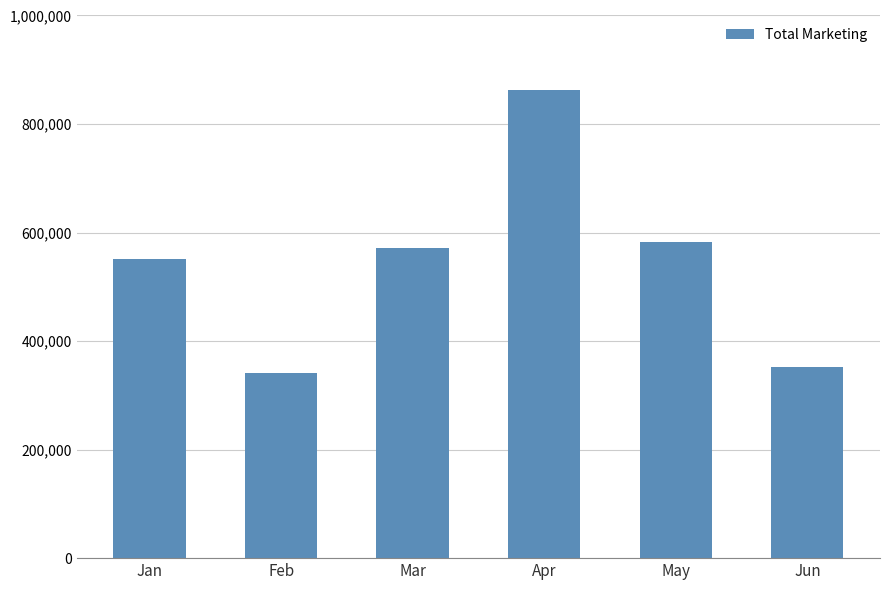

How many data points are less than 571117?

3